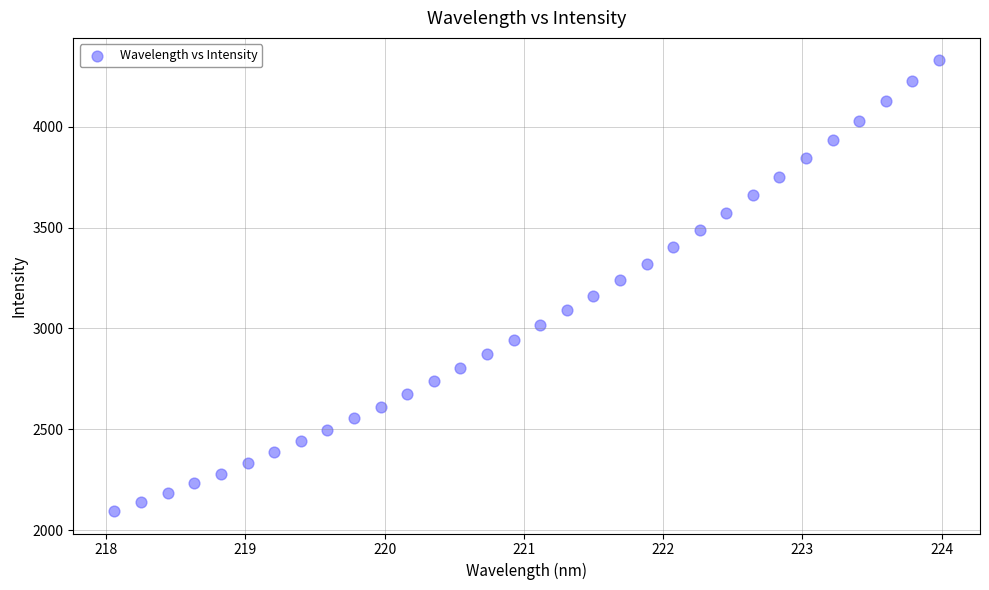

What is the range of X values (max minus min)?

5.9